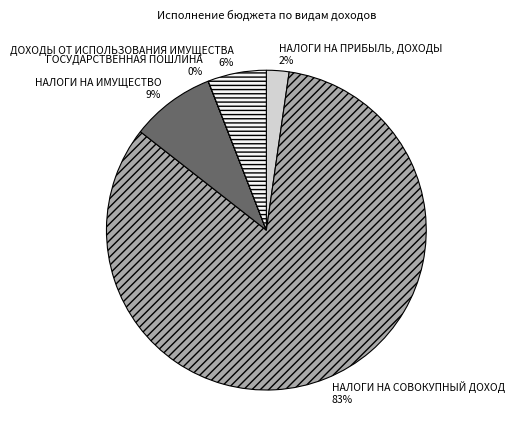

The НАЛОГИ НА СОВОКУПНЫЙ ДОХОД slice represents 83% of the pie. True or false?

True